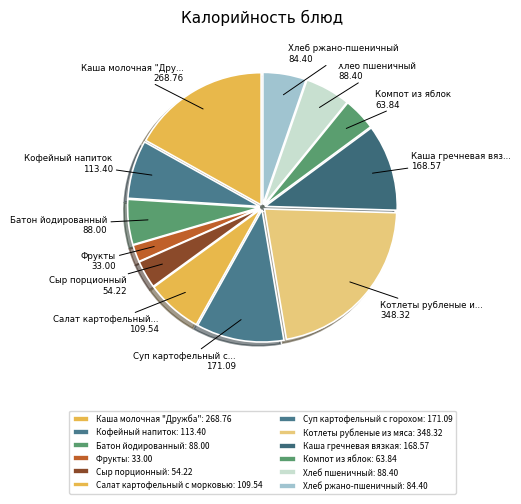

Approximately how many times larger is the value at Каша гречневая вязкая compared to Суп картофельный с горохом?

1.0